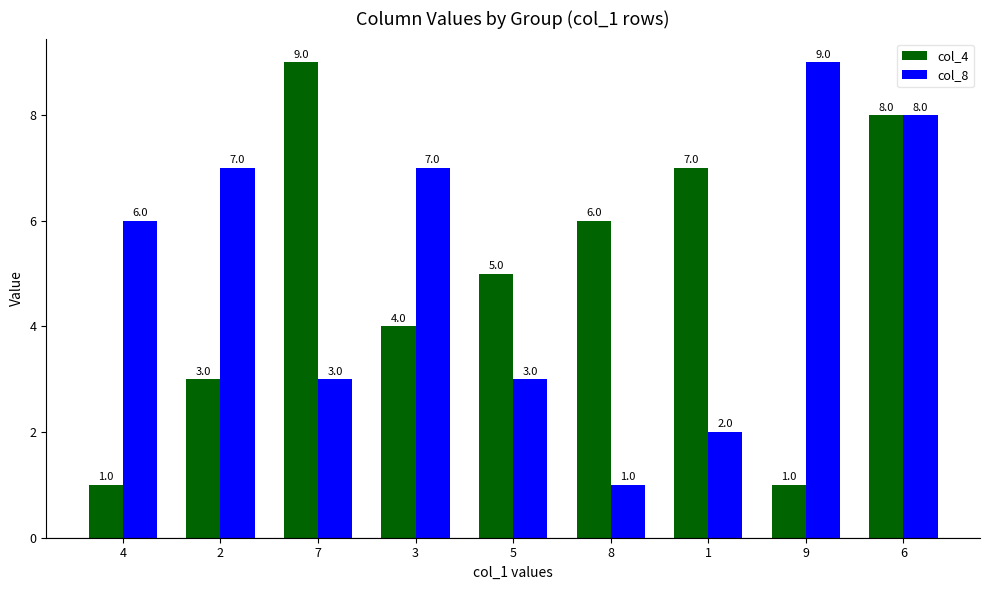

What is the label of the 9th bar from the left?

6